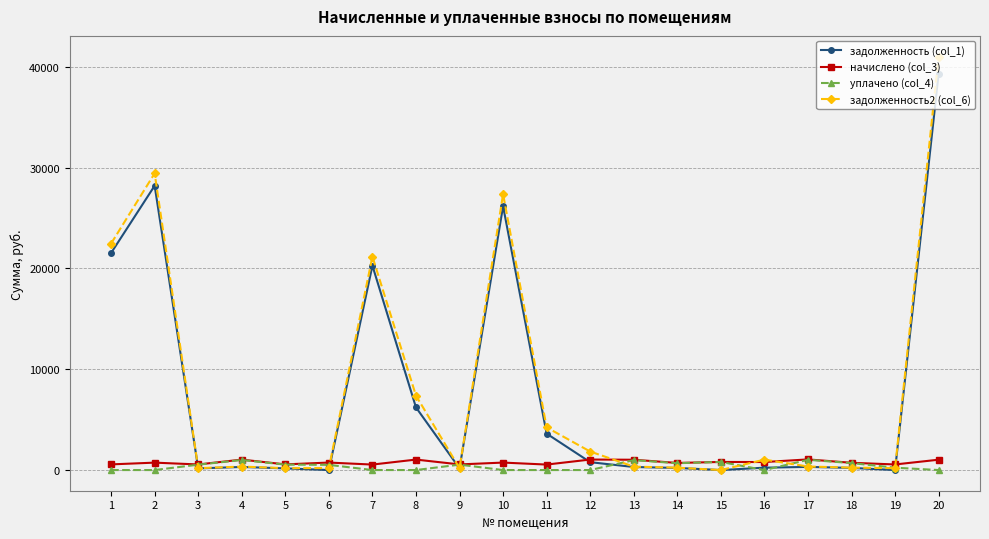

Which series has the widest spread of values?

задолженность2 (col_6)